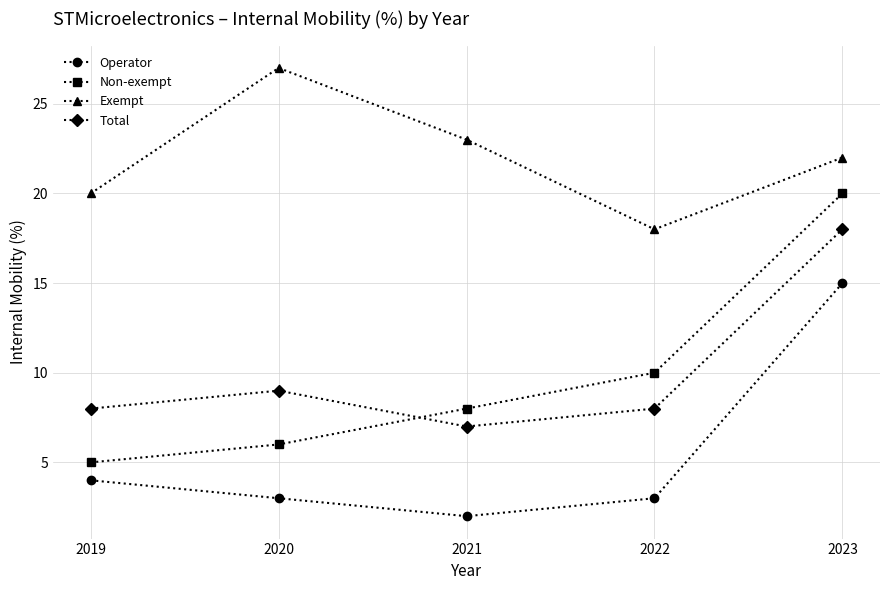

What is the total value across all series at 2023?

75